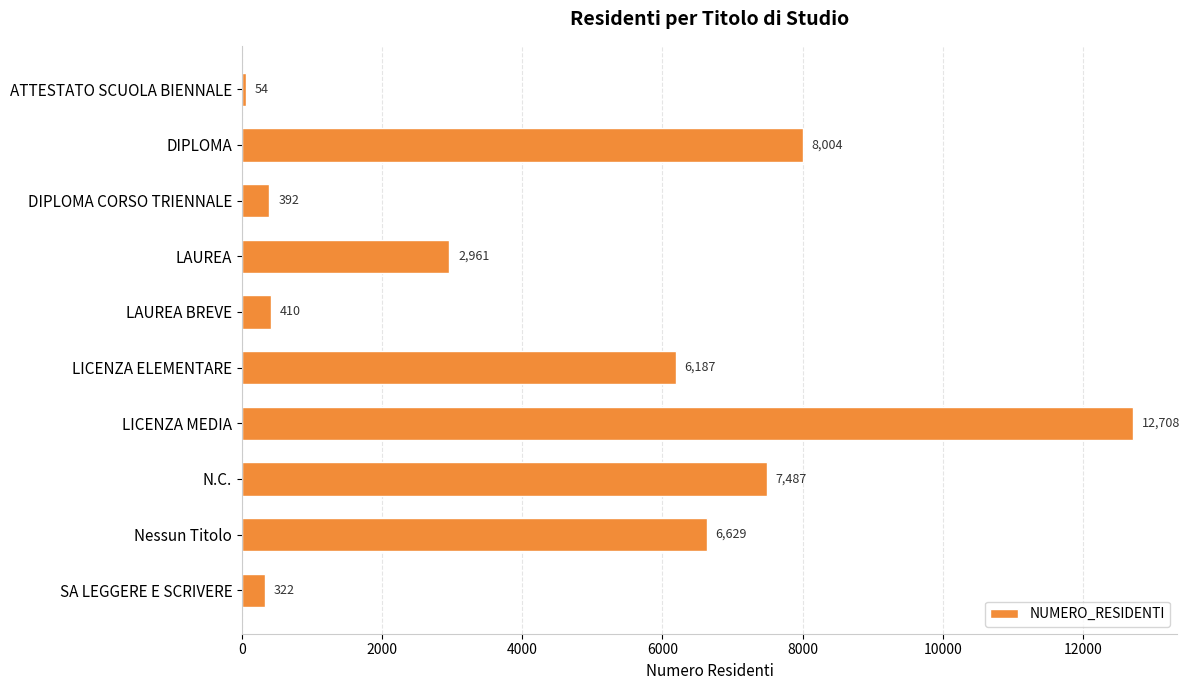

What position from the top is LAUREA BREVE?

5